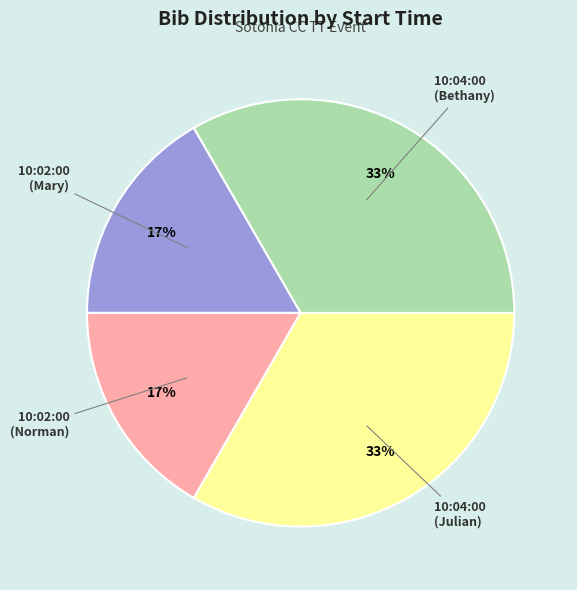

To the nearest percent, what is the average slice percentage?

25%